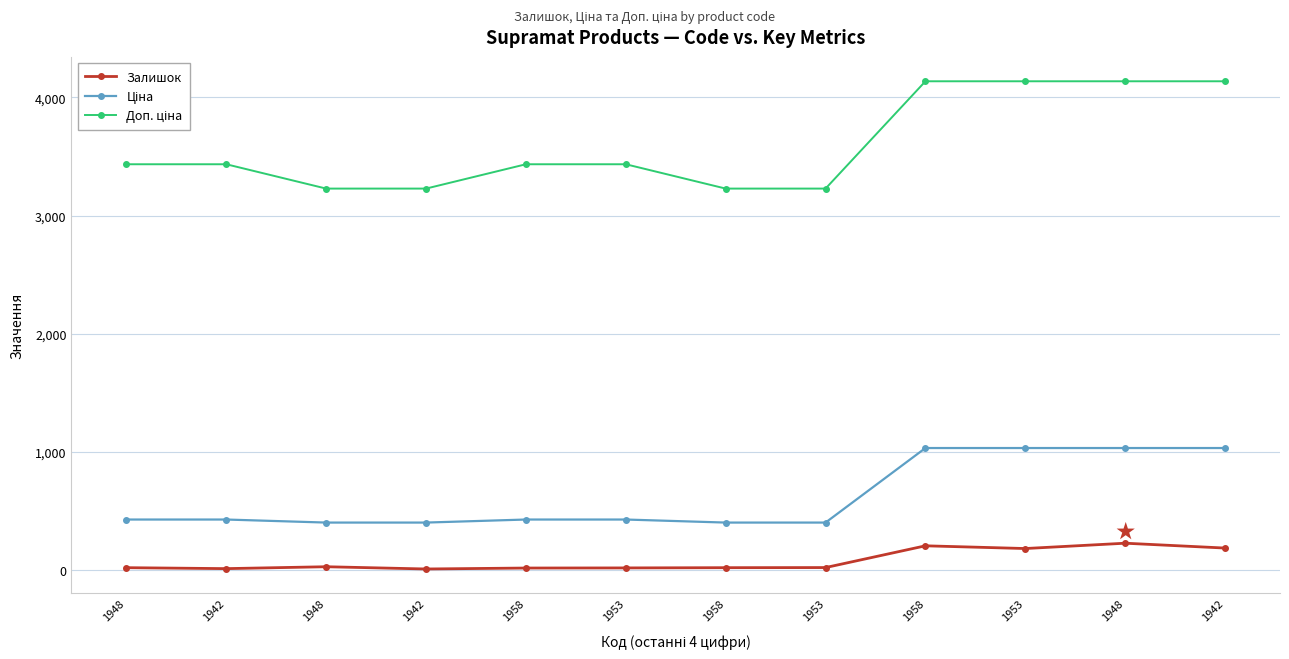

What is the value of the Ціна point at the 6th from the left?

429.3